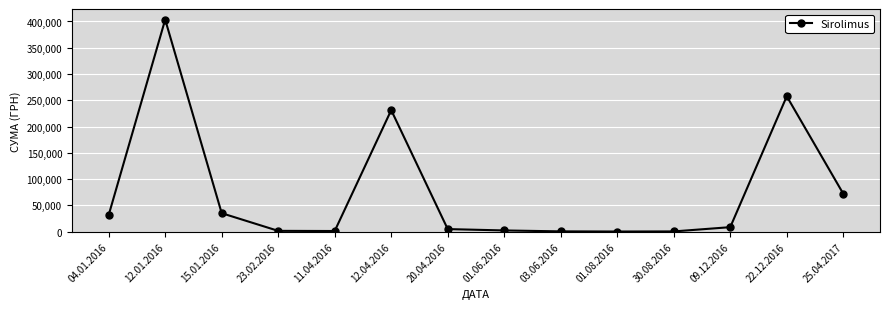

How many lines are shown in the chart?

1